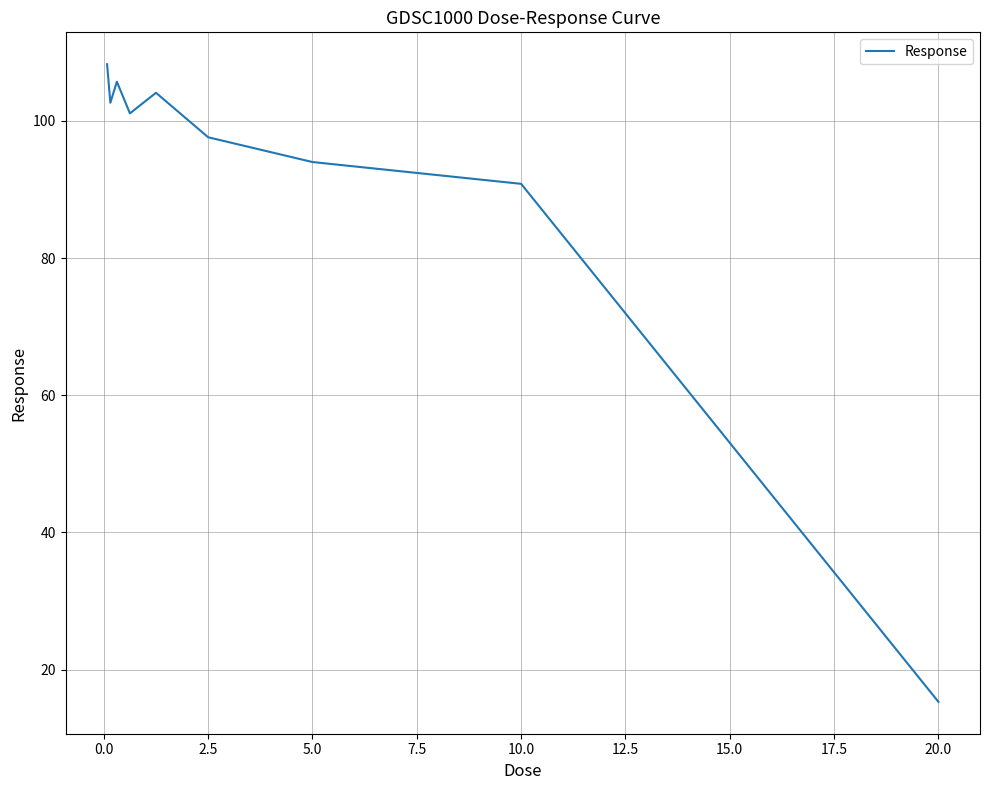

What is the maximum value shown in the chart?

108.3